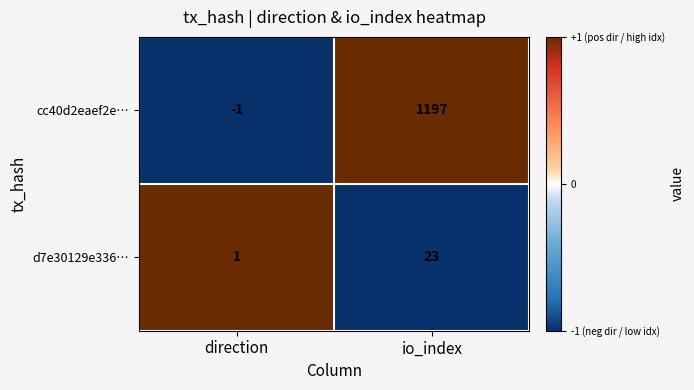

How many distinct data groups are displayed?

2